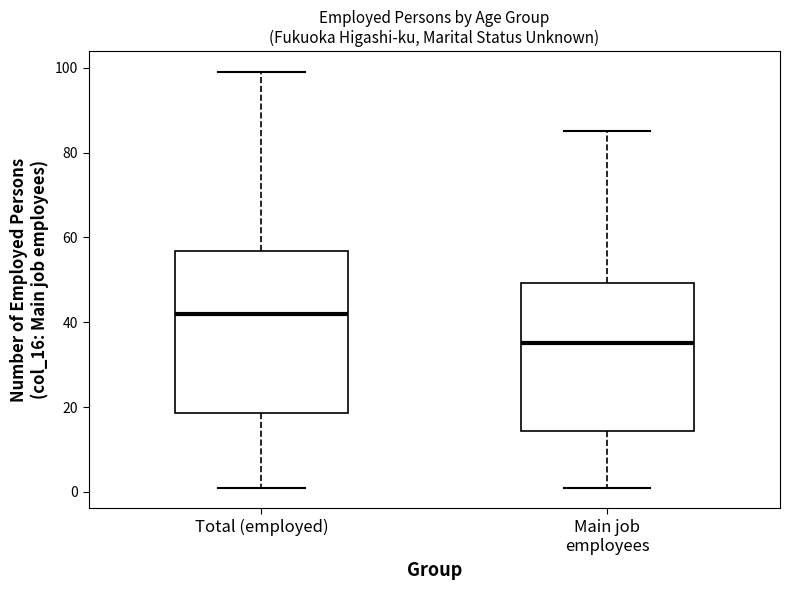

Which box is the tallest, from its lower edge to its upper edge?

Total (employed)